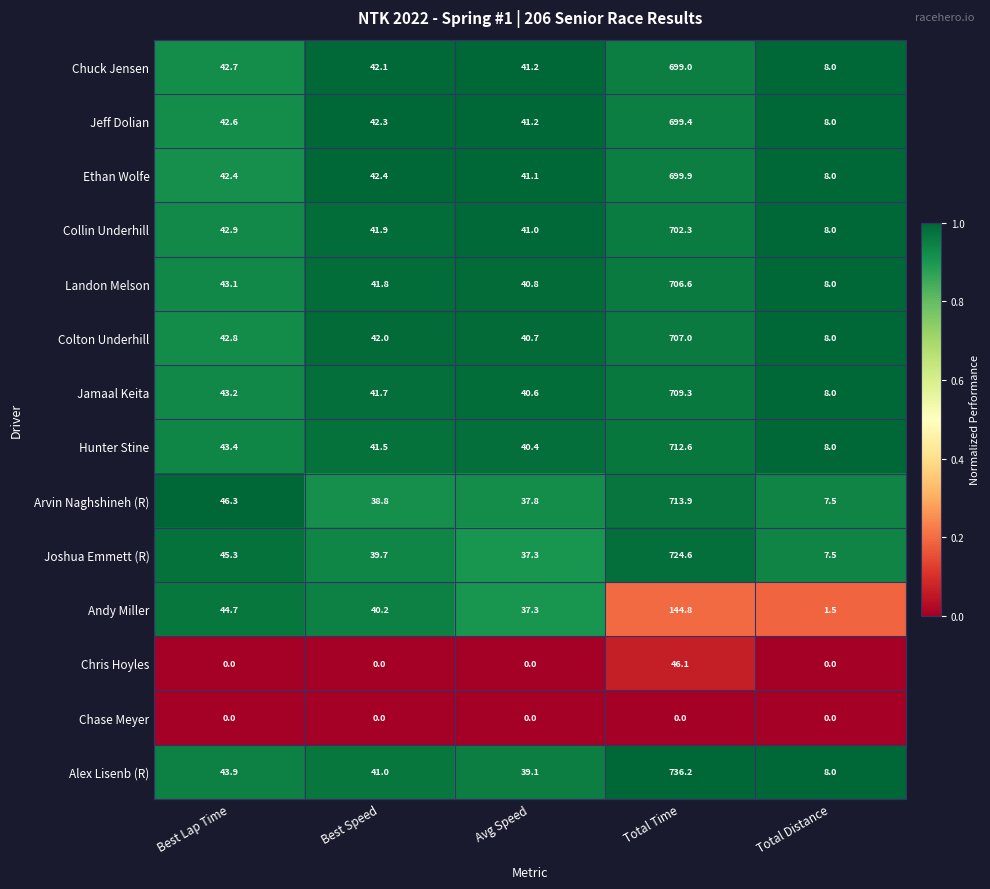

At which label does Ethan Wolfe reach its peak?

Total Time